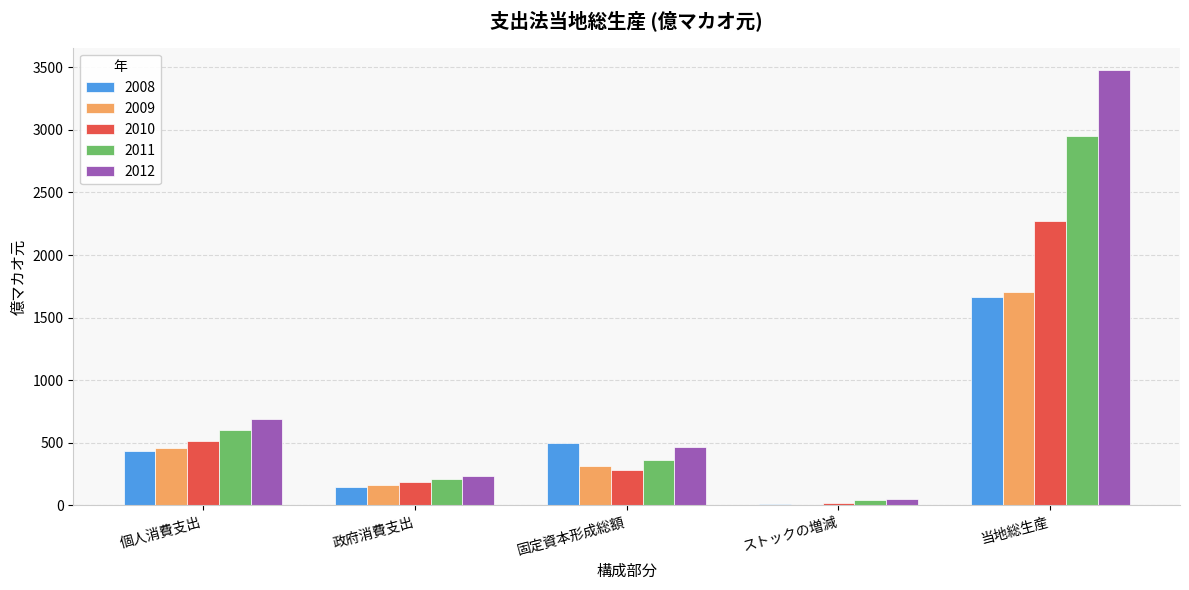

Which series has the largest total across all categories?

2012